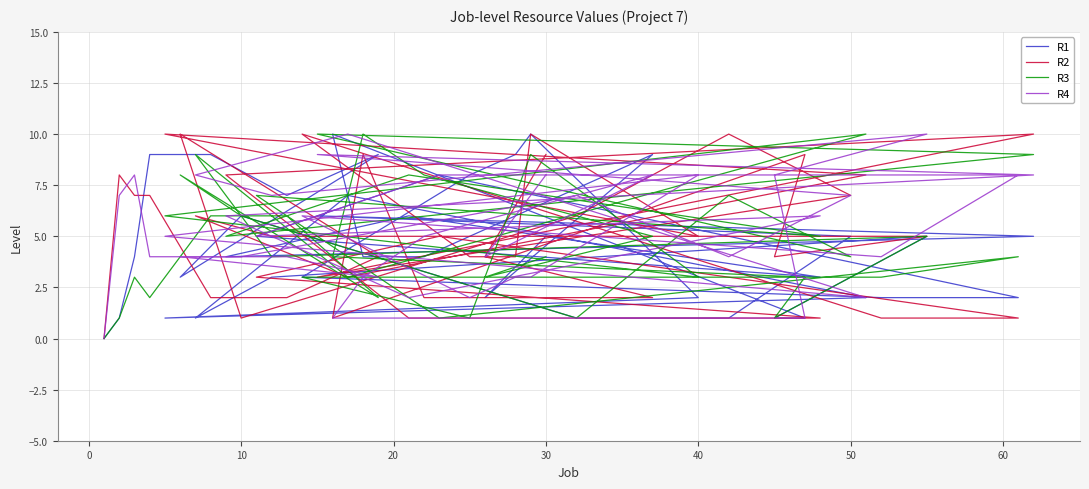

True or false: R3 has more than 1 points higher than both neighbors.

True